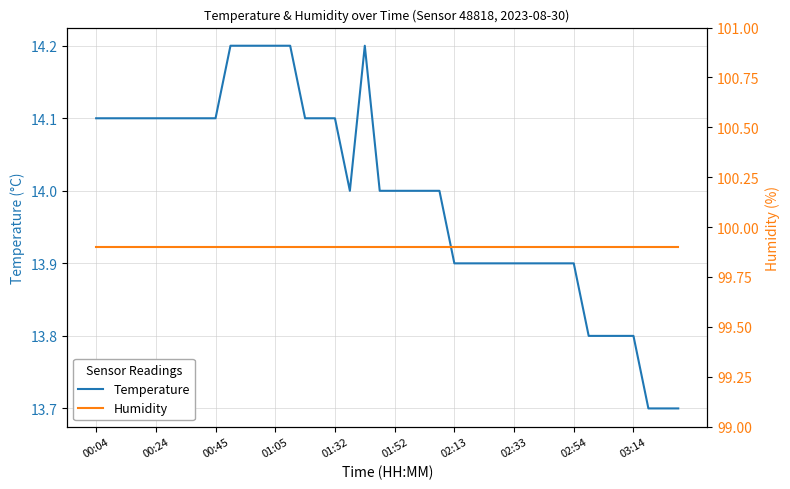

How many Temperature values are between 13 and 14?

22